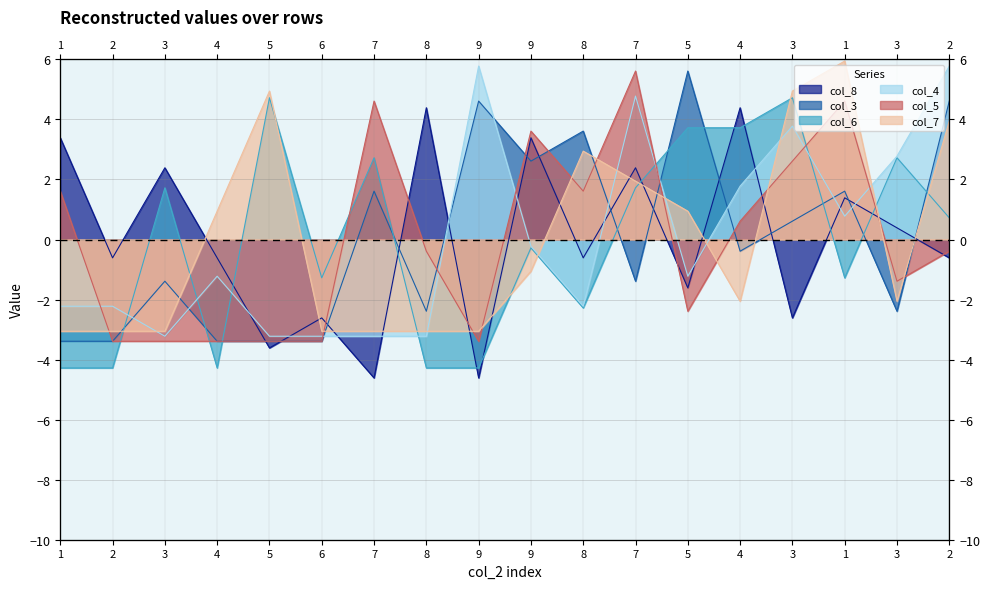

What is the lowest value of the col_3 series?

-3.4